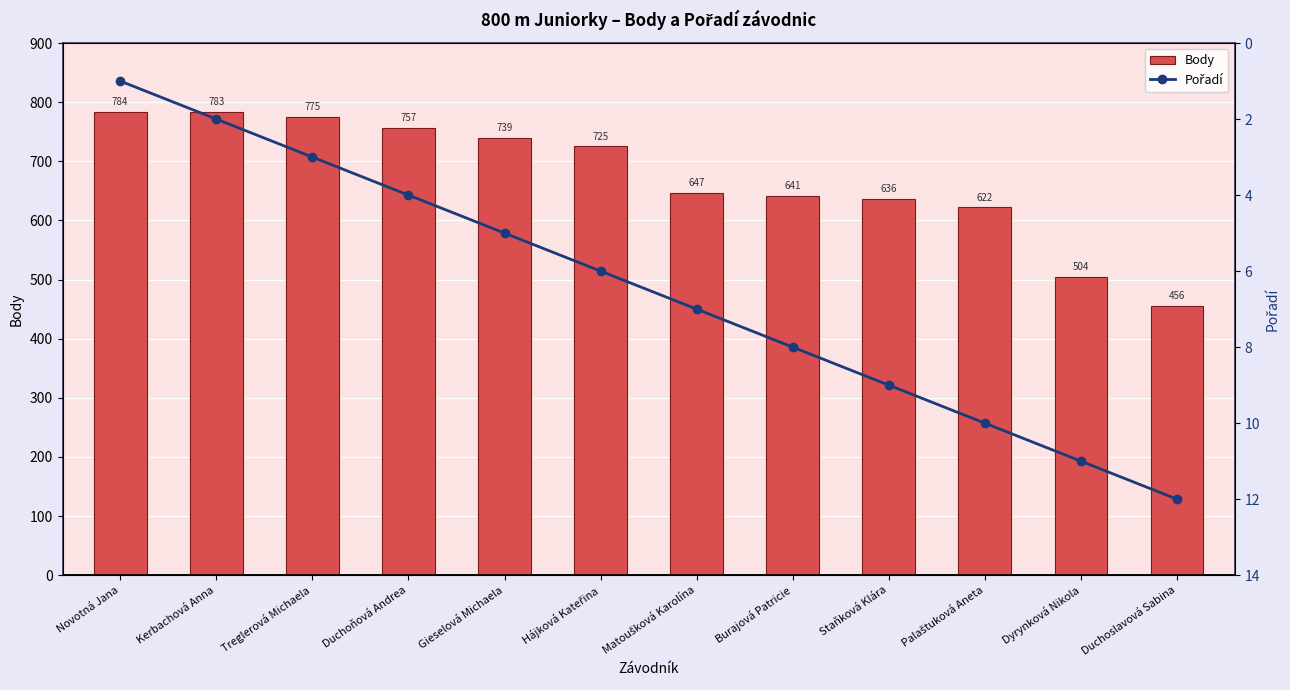

What position from the right is Hájková Kateřina?

7